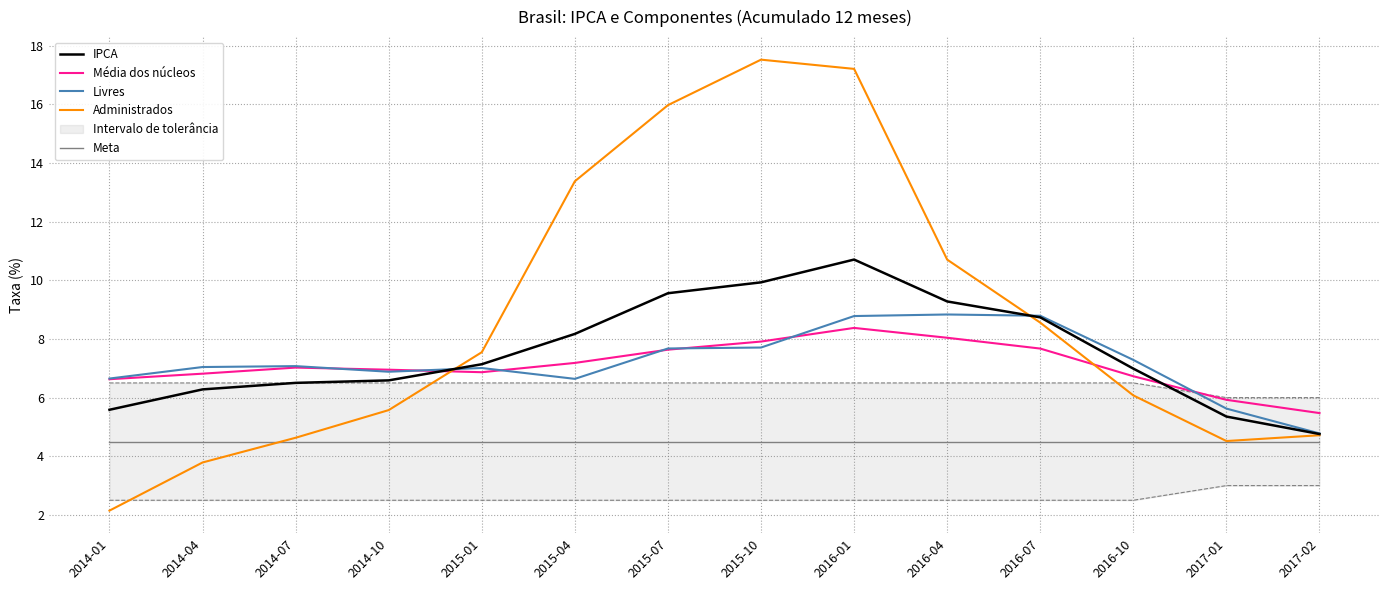

What is the minimum value shown in the chart?

2.1